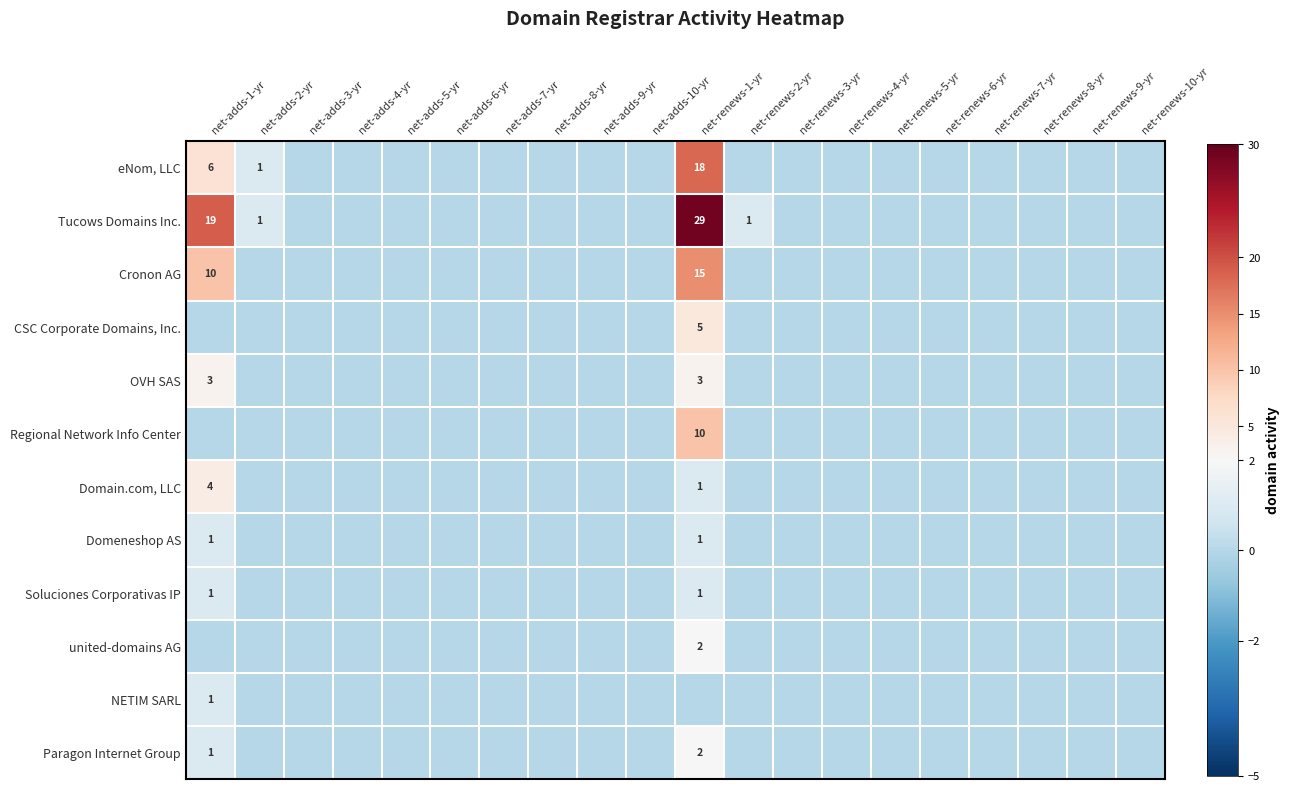

The Regional Network Info Center series shows 10 at net-renews-1-yr. True or false?

True